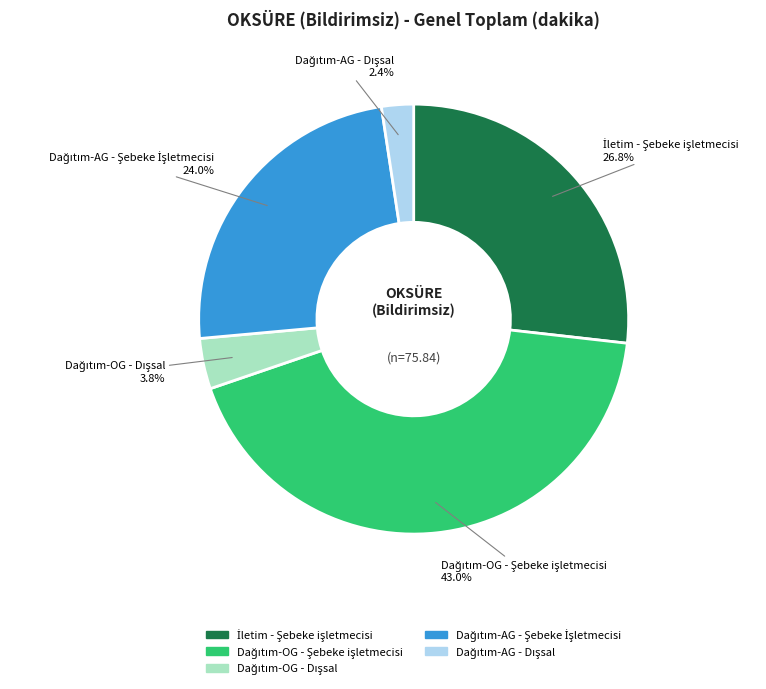

Count the number of slices in the pie.

5